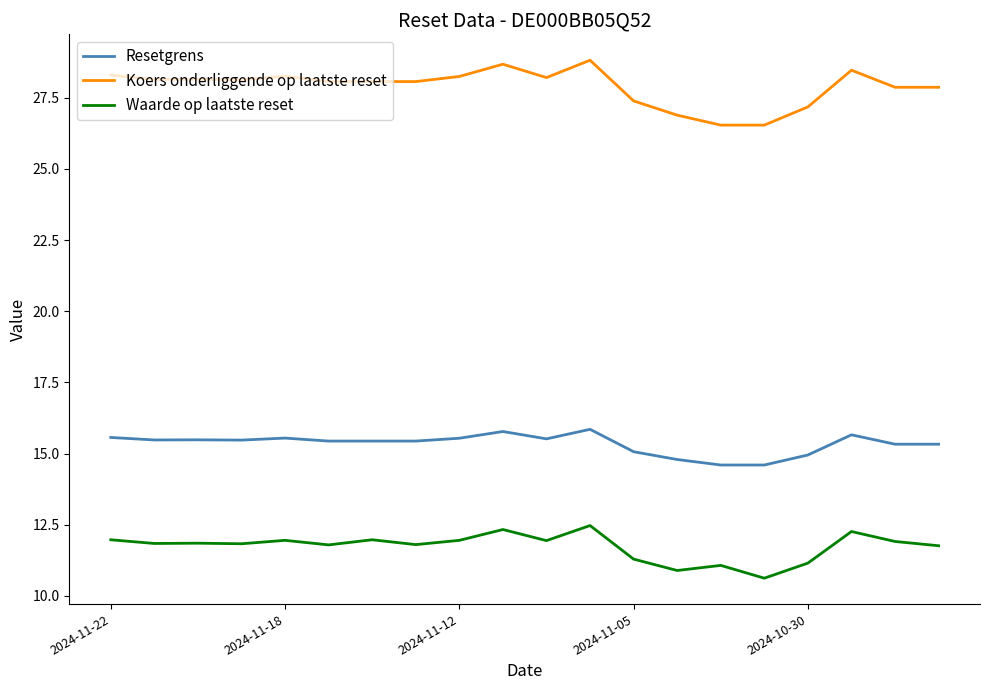

True or false: Resetgrens and Koers onderliggende op laatste reset cross at least once.

False